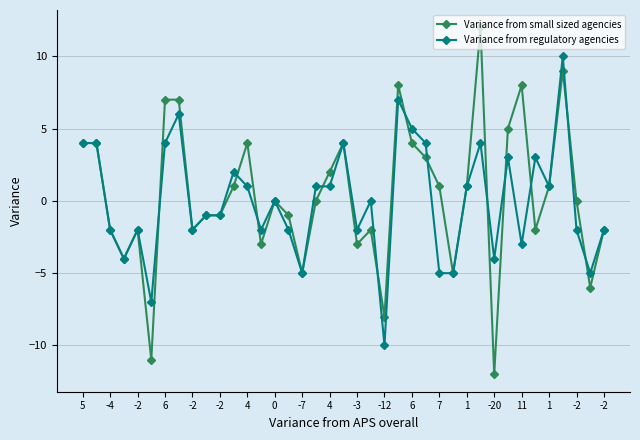

True or false: Variance from regulatory agencies has more than 2 points higher than both neighbors.

True